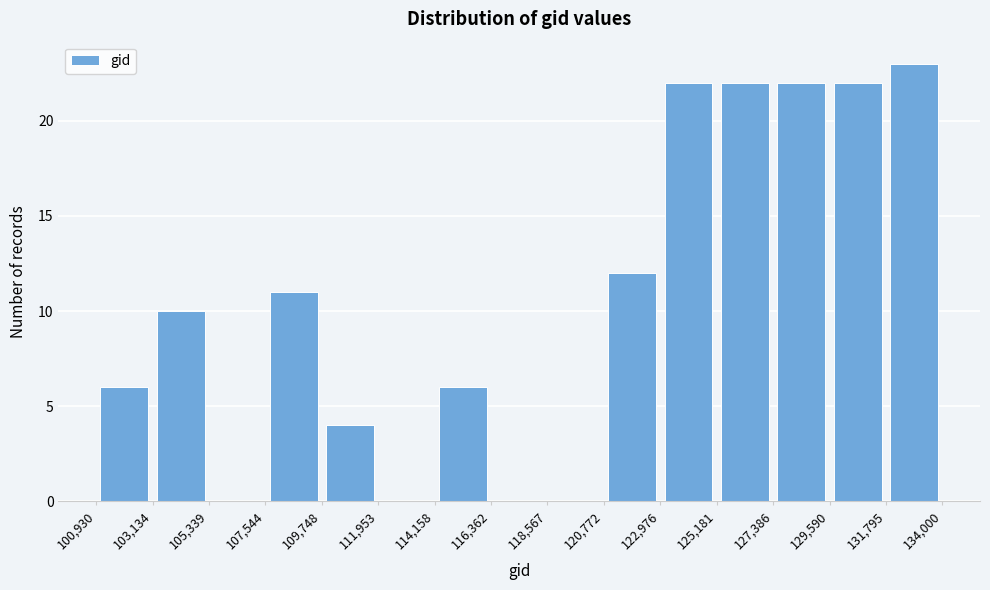

Reading left to right, list every bar in this chart as the range it spans on the x-axis followed by its height. The values are not printed on the chart, so give them approximately, as read against the axis.

100,930 to 103,134: 6
103,134 to 105,339: 10
105,339 to 107,544: 0
107,544 to 109,748: 11
109,748 to 111,953: 4
111,953 to 114,158: 0
114,158 to 116,362: 6
116,362 to 118,567: 0
118,567 to 120,772: 0
120,772 to 122,976: 12
122,976 to 125,181: 22
125,181 to 127,386: 22
127,386 to 129,590: 22
129,590 to 131,795: 22
131,795 to 134,000: 23